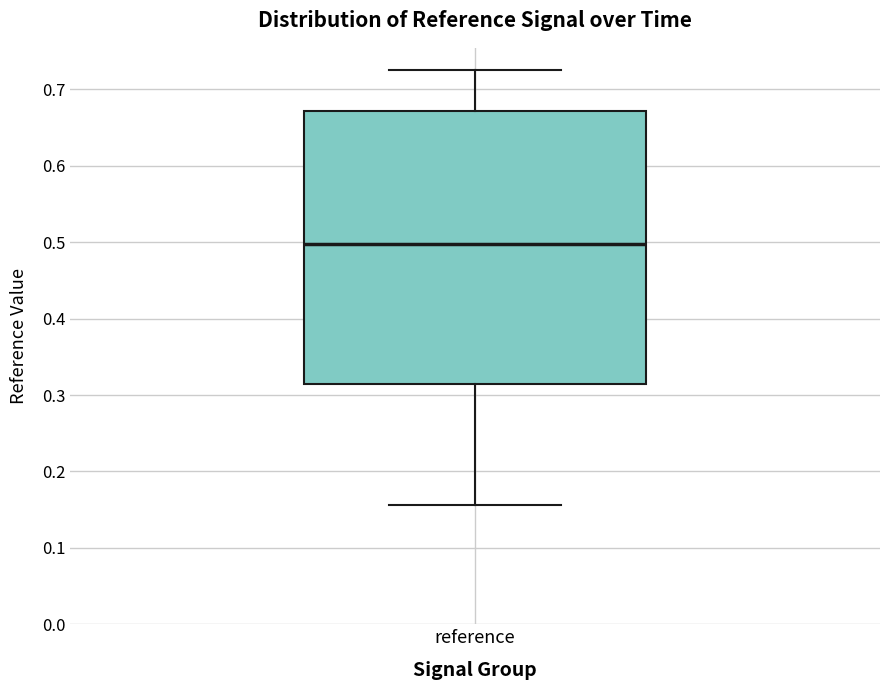

Transcribe this box plot: give where the median line is, the range the box spans, and where the two whiskers end, as read against the y-axis. The values are not printed on the chart, so give them approximately, as read against the axis.

median 0.50, box 0.31 to 0.67, whiskers 0.16 to 0.73